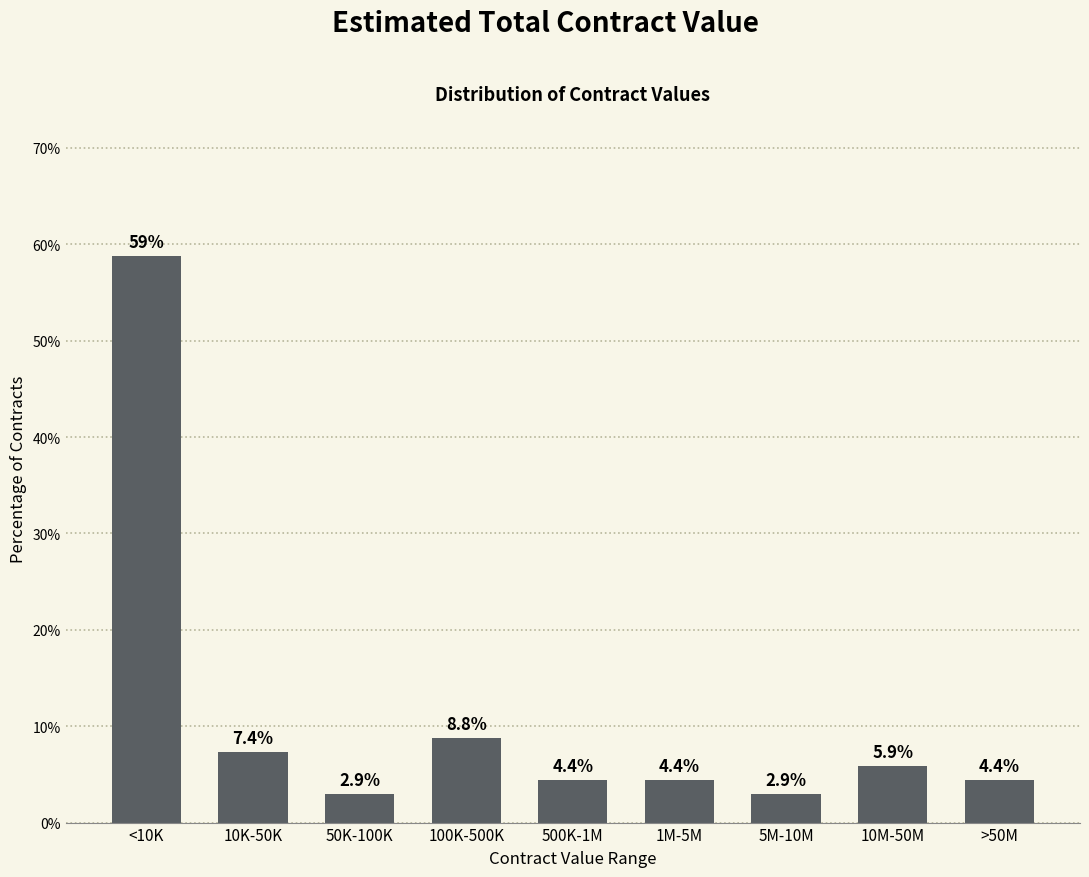

Reading left to right, what are all the values shown in this chart?

58.8	7.4	2.9	8.8	4.4	4.4	2.9	5.9	4.4